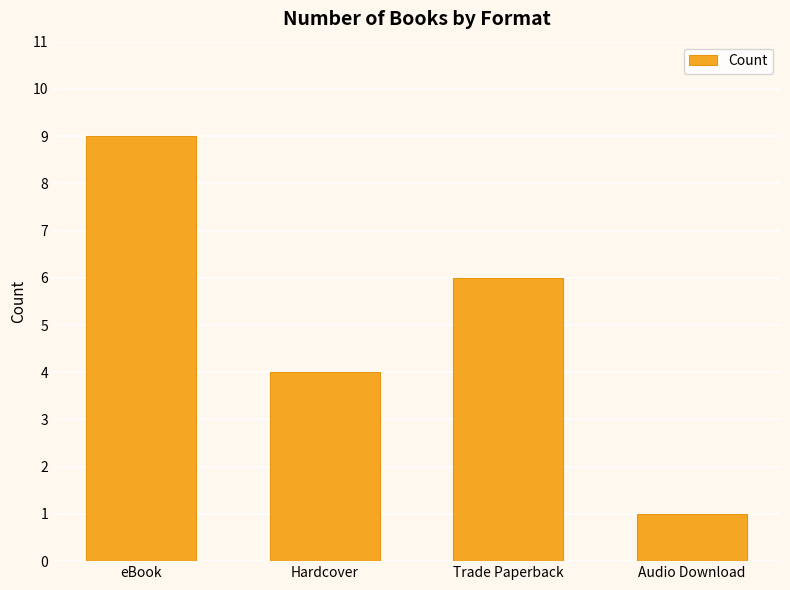

Rank the categories by value from highest to lowest.

eBook, Trade Paperback, Hardcover, Audio Download